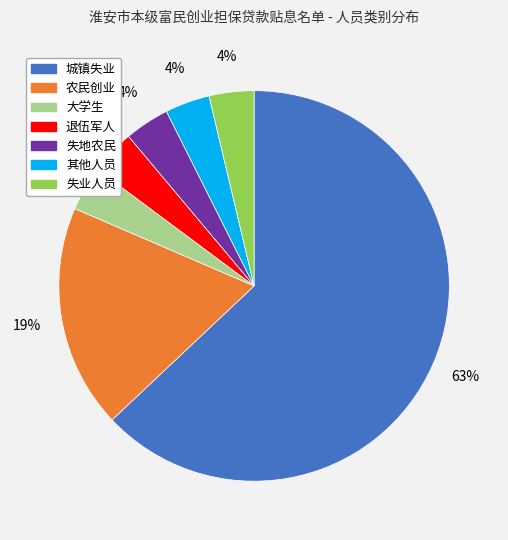

Does any single category account for the majority?

Yes